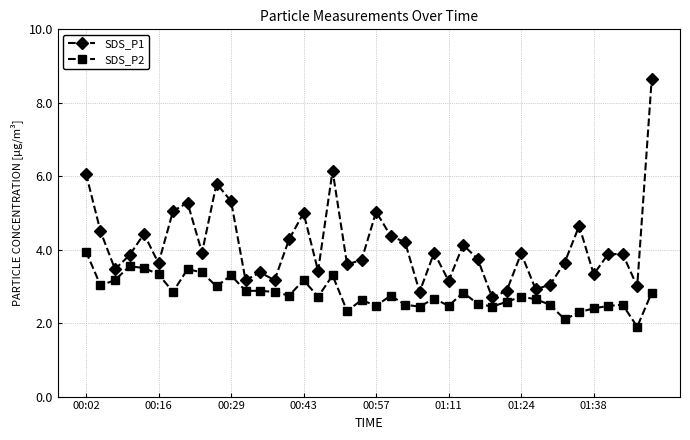

Which series has the largest total across all categories?

SDS_P1